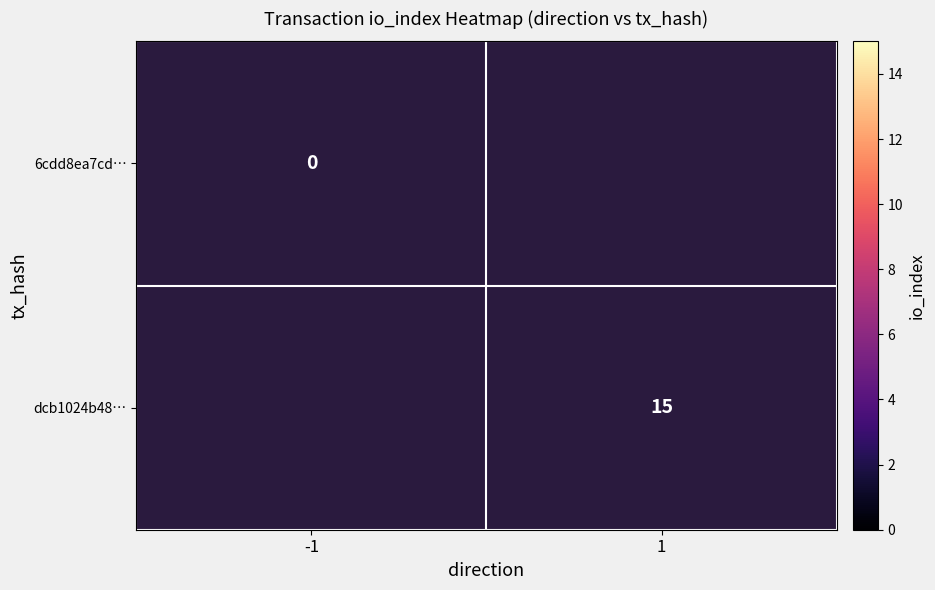

True or false: dcb1024b48… has a value of 4 at 1.

False